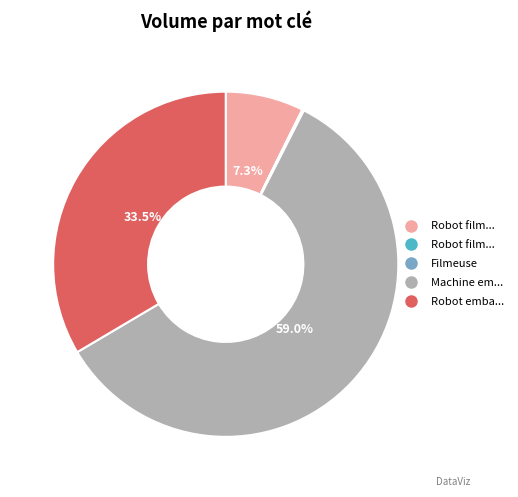

Is there a majority slice in this chart?

Yes